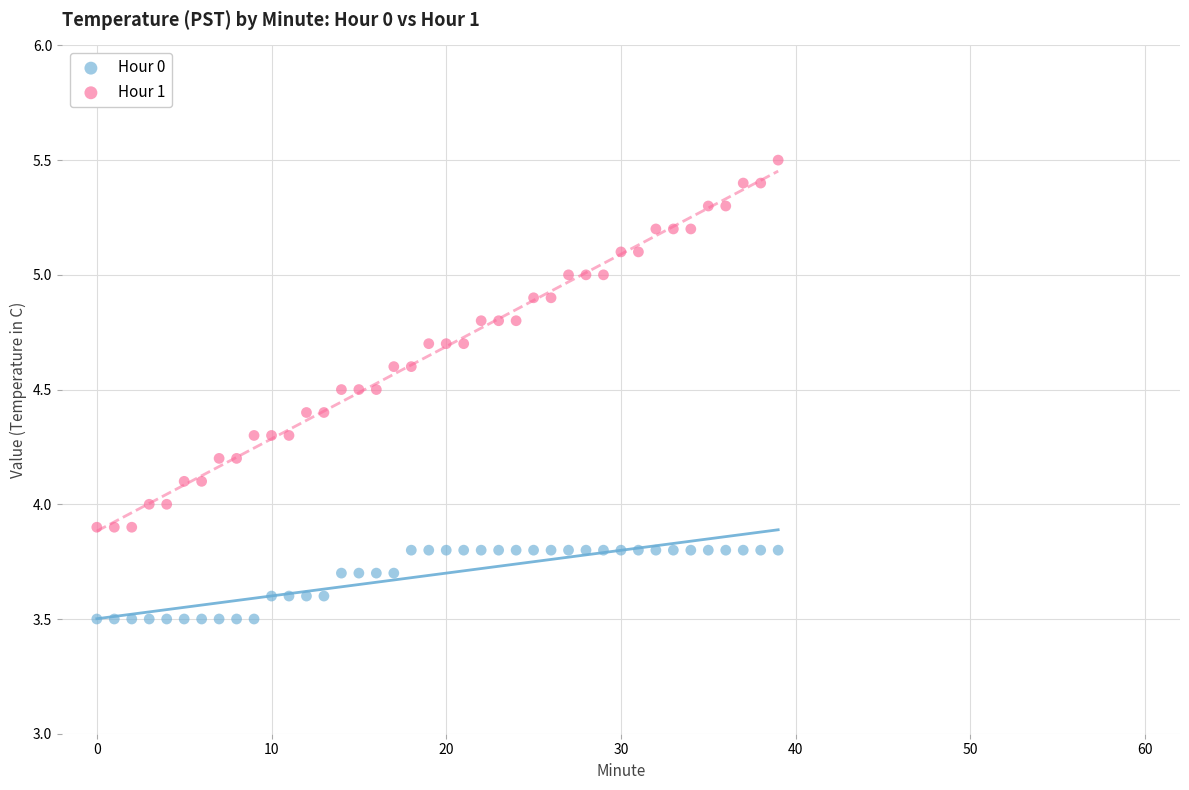

Which series contains the highest Y value?

Hour 1